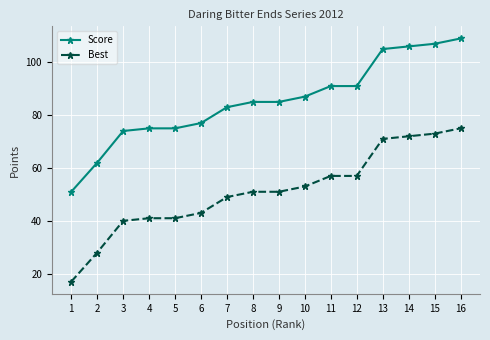

The Score series shows 46 at 7. True or false?

False